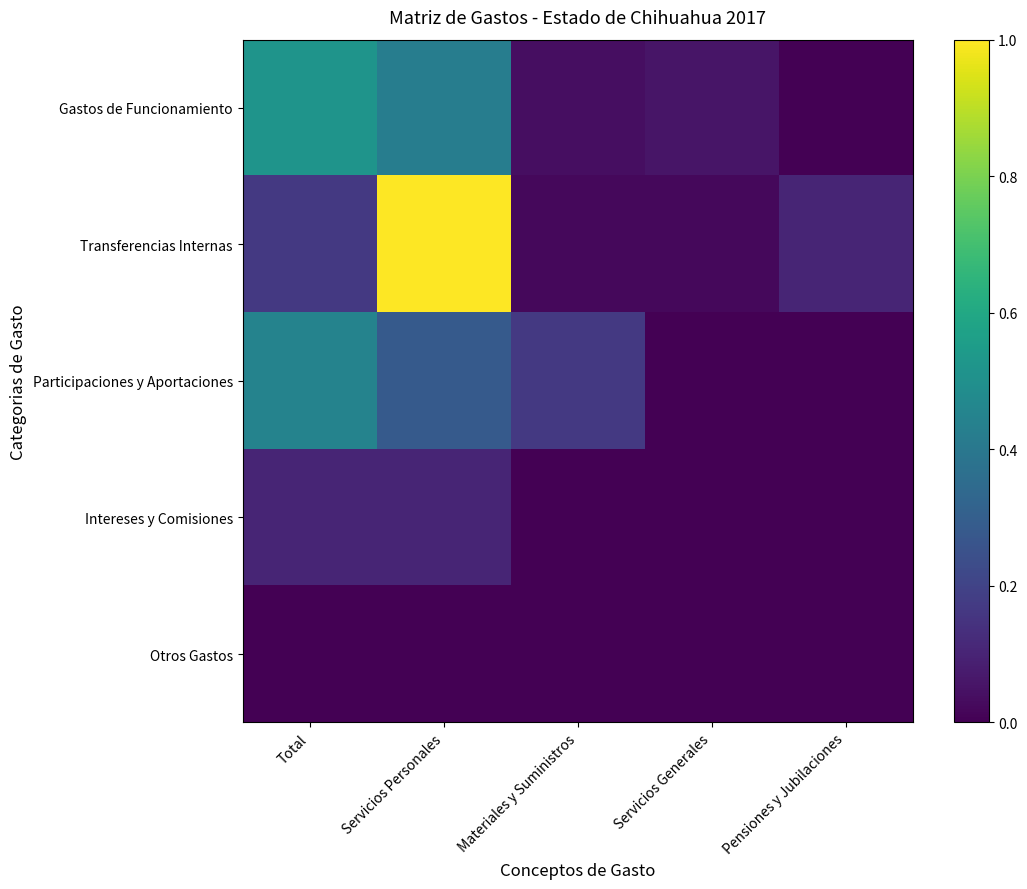

Which series has the largest total across all categories?

Transferencias Internas